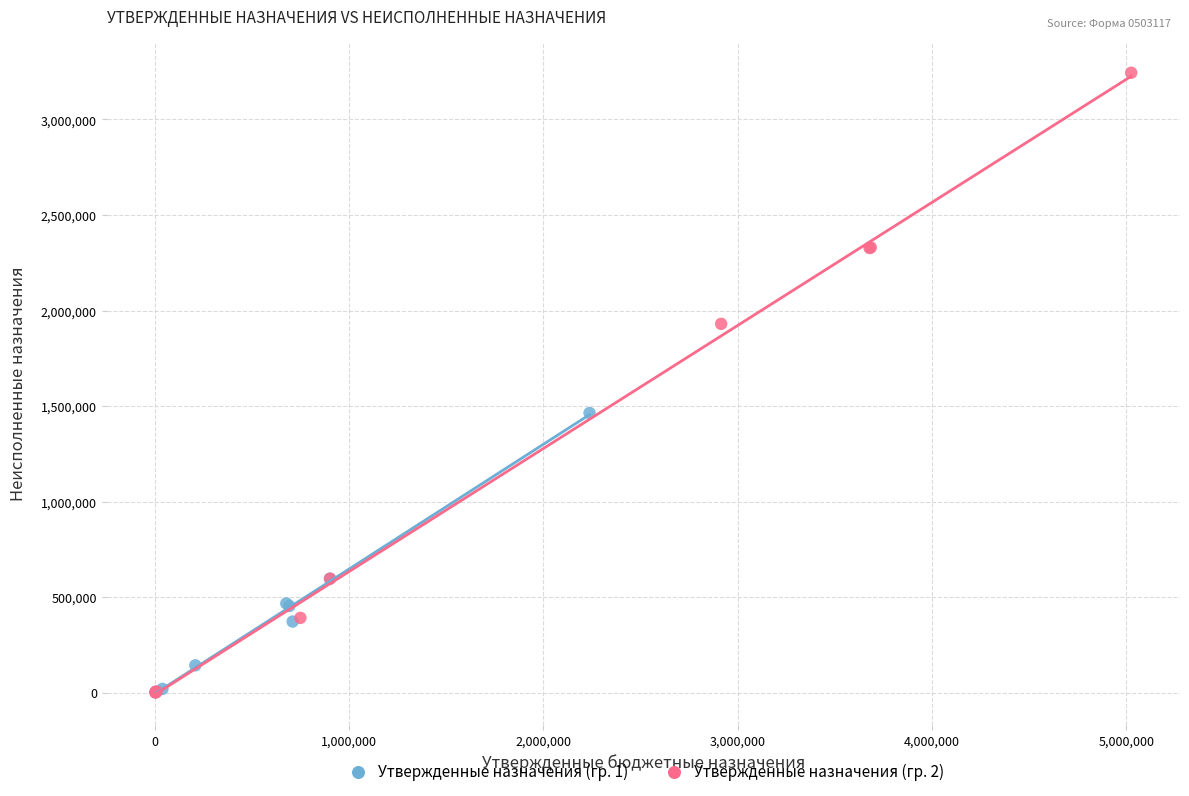

Which series reaches the maximum Y coordinate?

Утвержденные назначения (гр. 2)